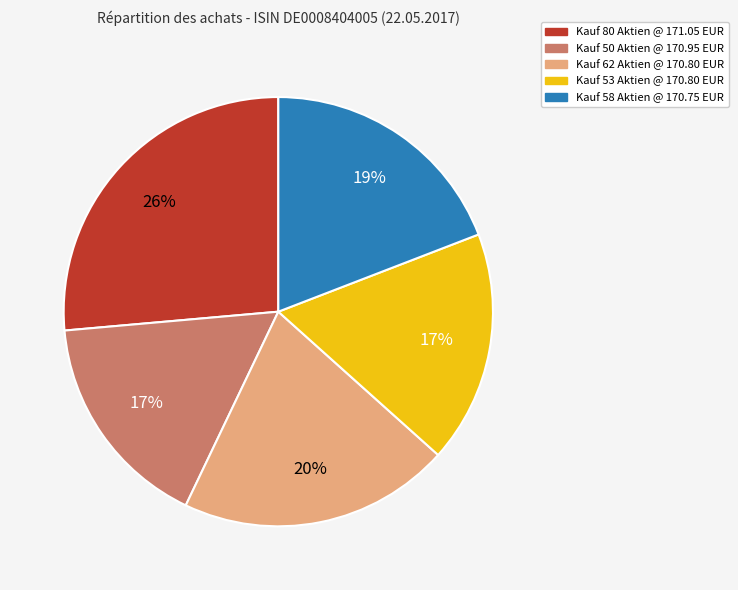

Count the number of slices in the pie.

5